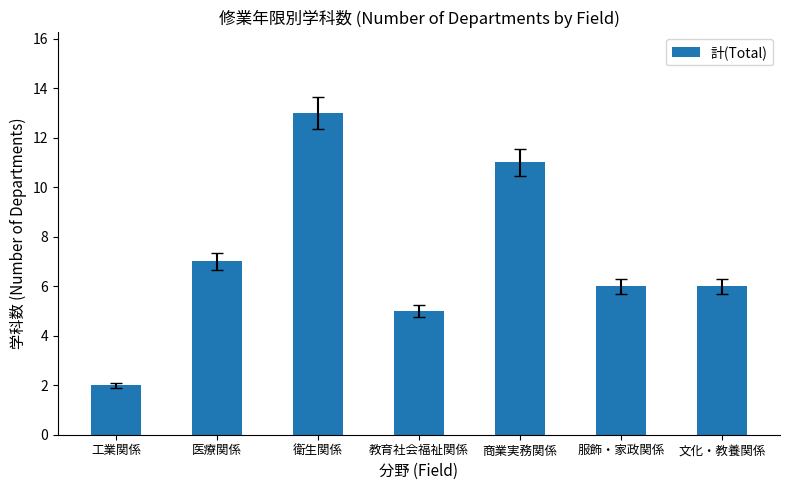

What position from the right is 商業実務関係?

3